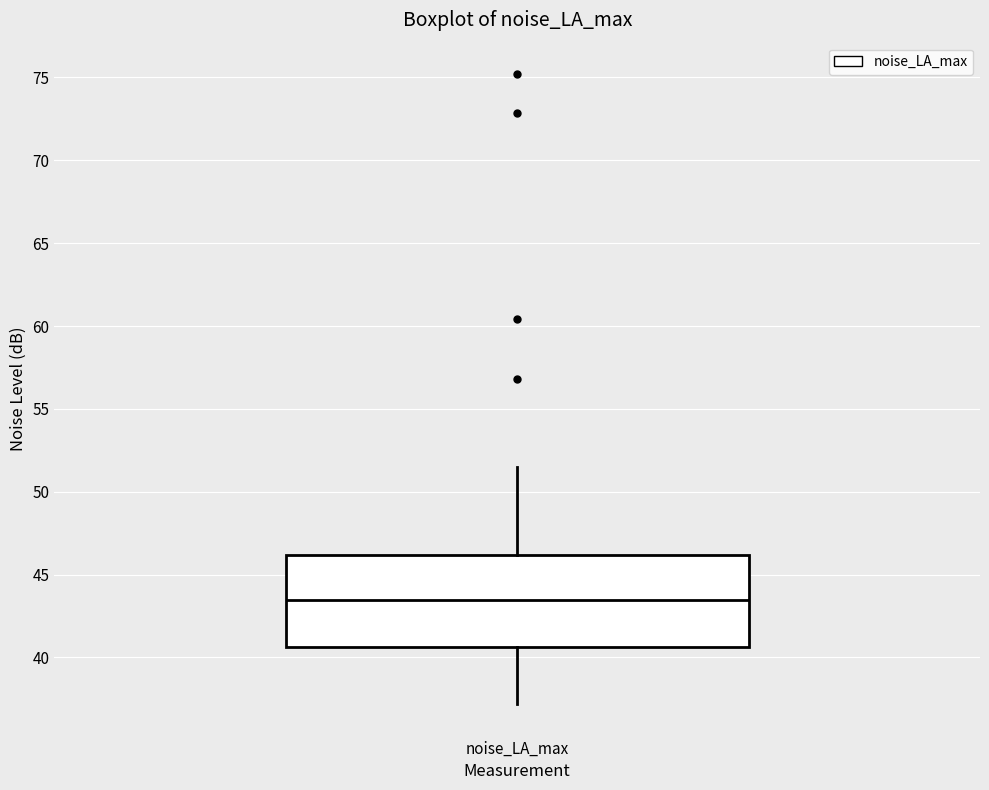

Where does the upper whisker of the box for noise_LA_max end on the y-axis? The values are not printed on the chart, so give them approximately, as read against the axis.

51.5